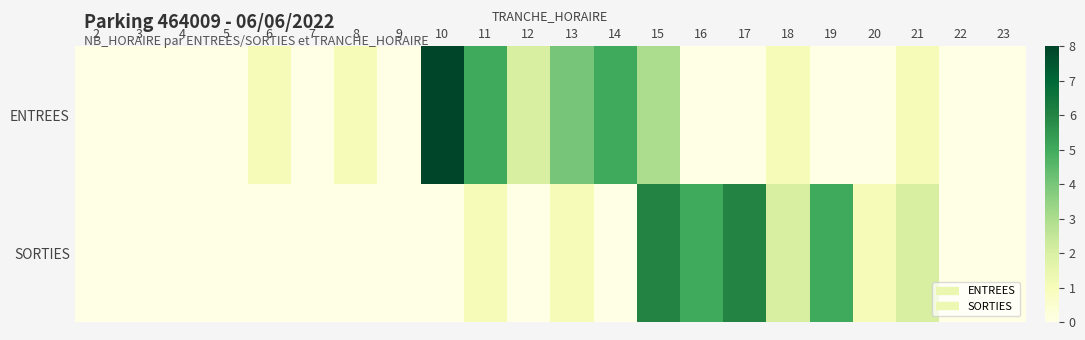

Which has a higher value, 13 or 3?

13